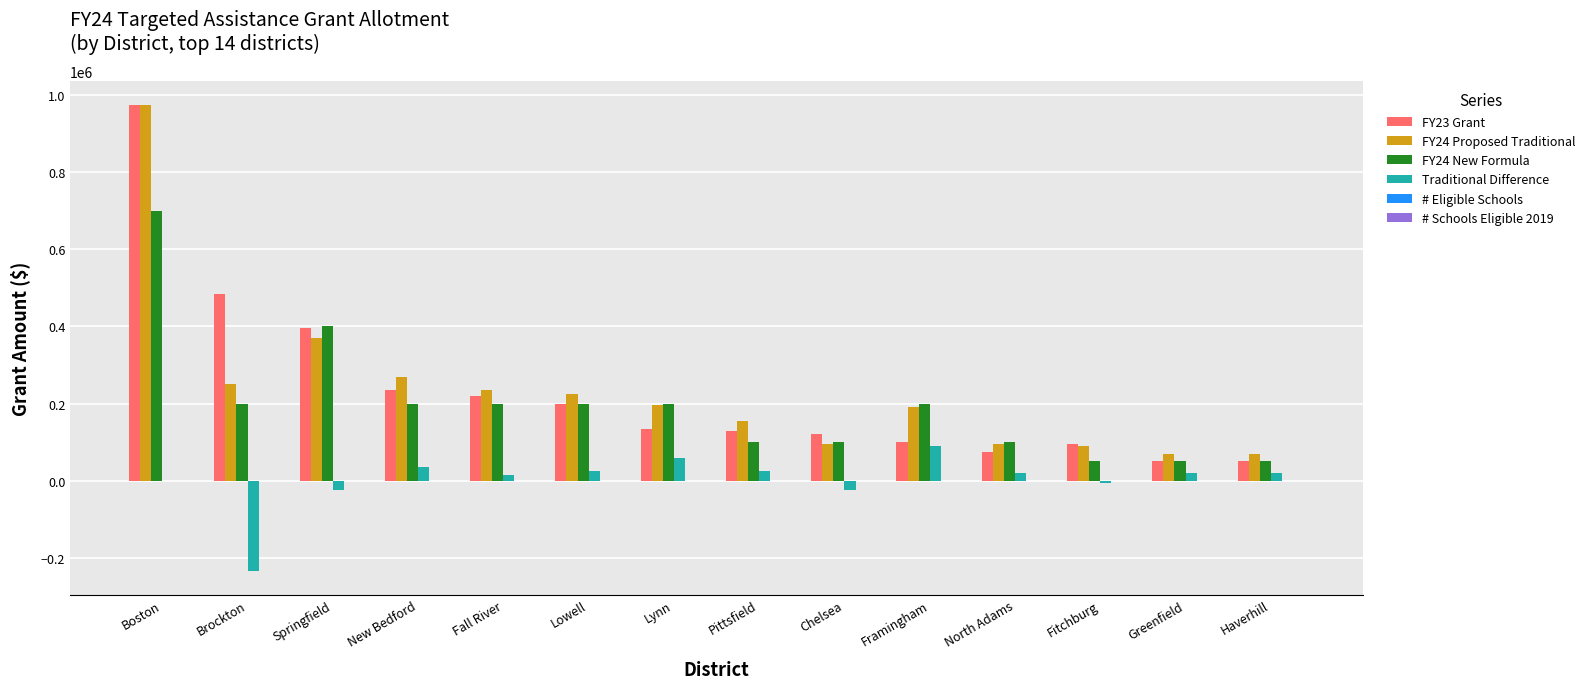

At which category is the sum across all series the highest?

Boston